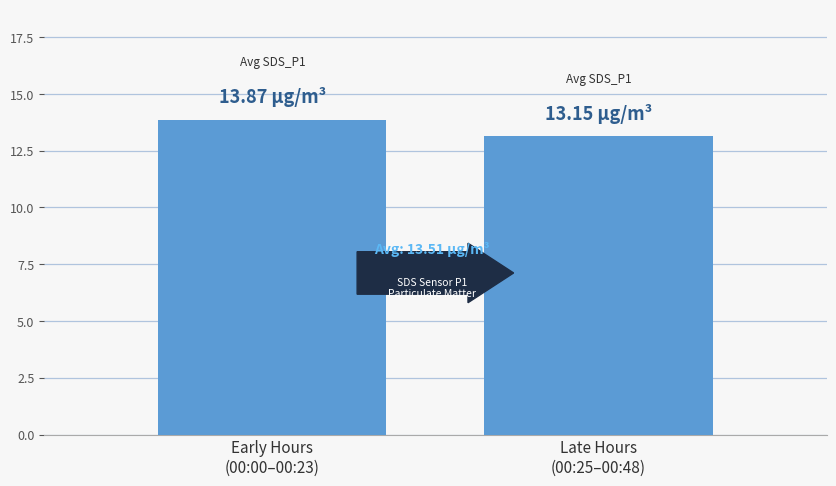

What is the minimum value shown in the chart?

13.2